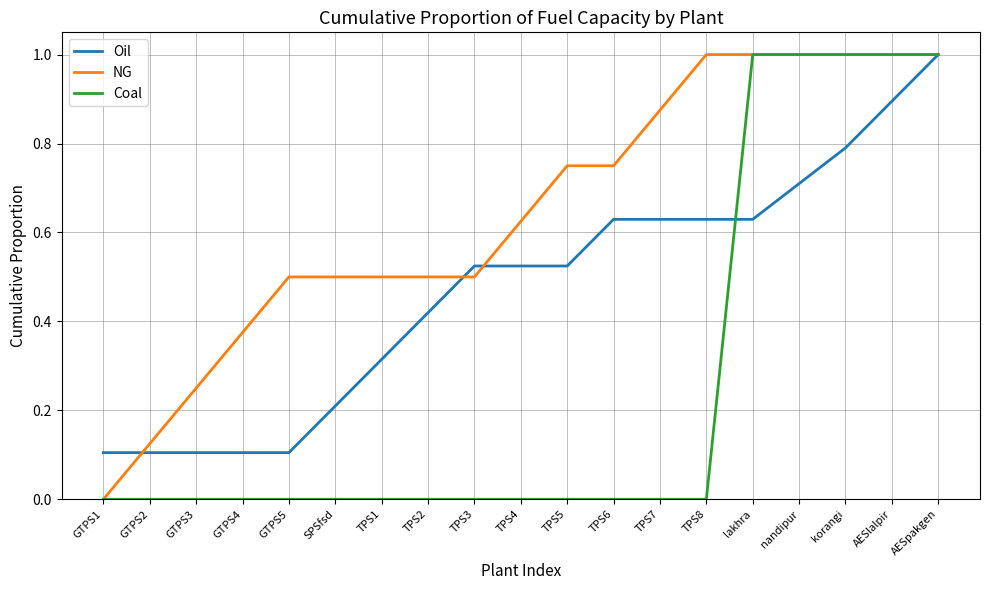

The value of Oil at AESlalpir is 0.9. True or false?

True